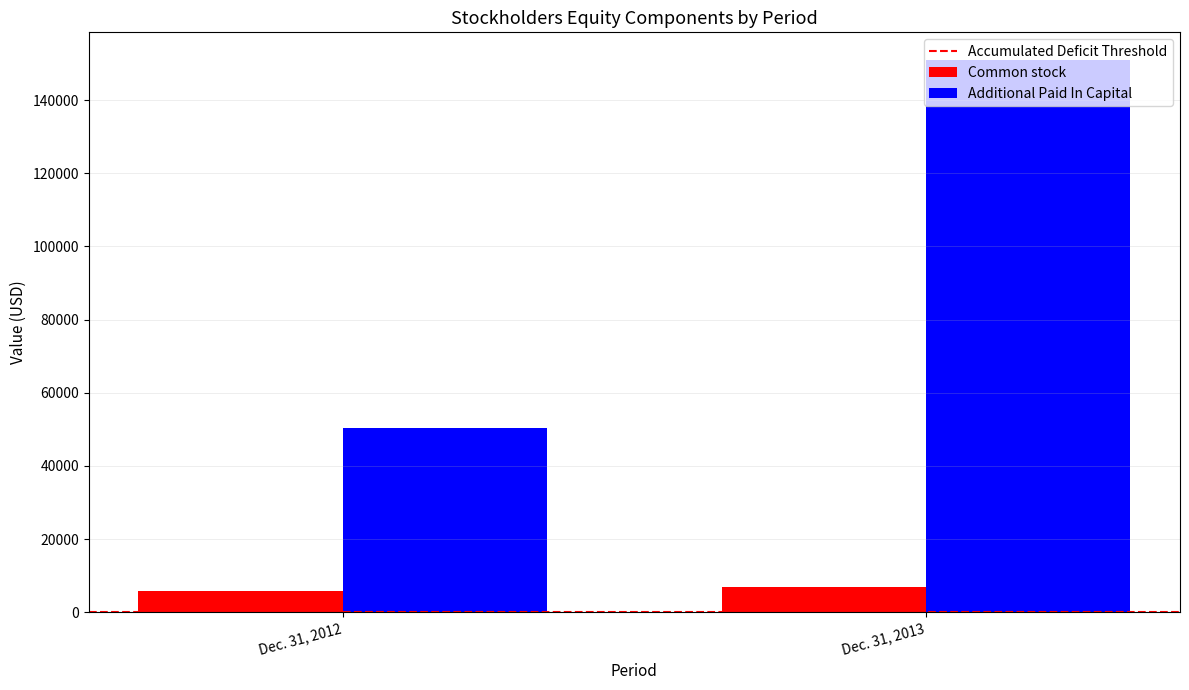

What is the maximum value shown in the chart?

150984